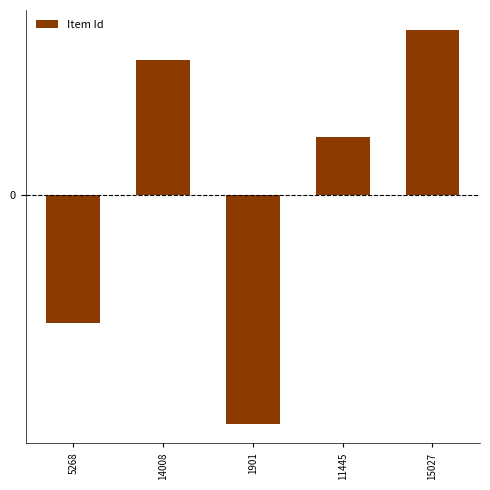

What is the value of the 1st bar from the left?

-0.7